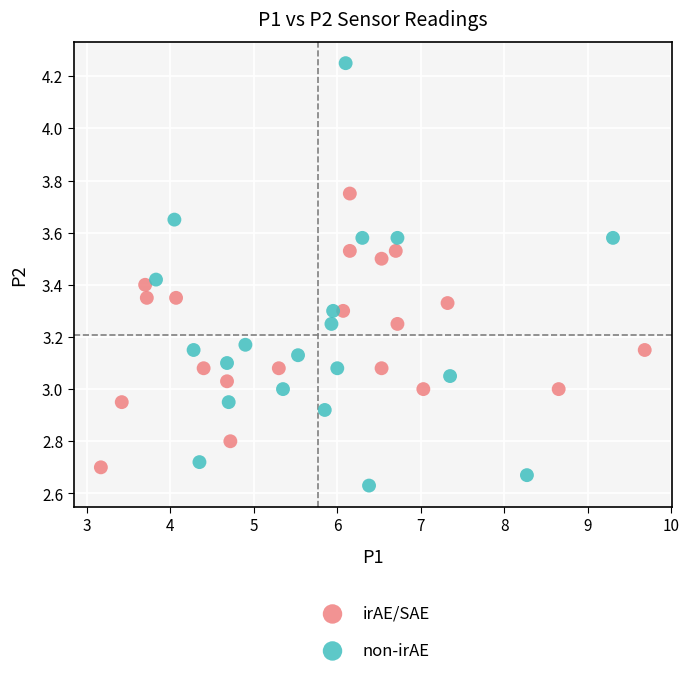

Which series contains the lowest Y value?

non-irAE